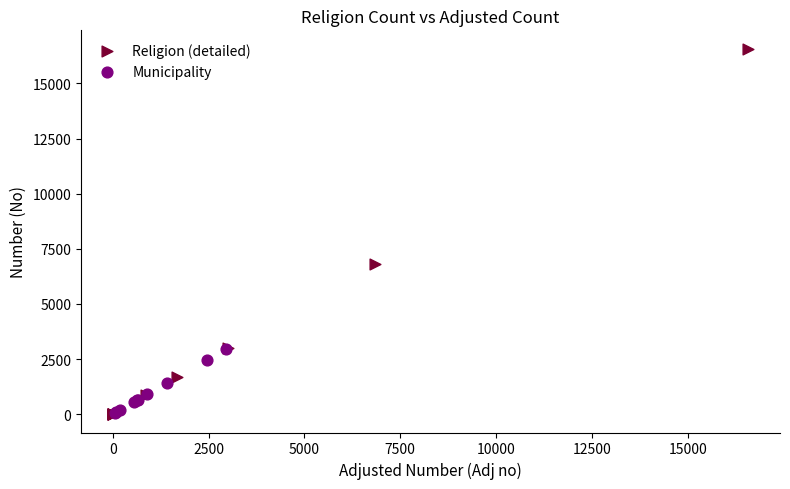

Which series has the largest Y range (max minus min)?

Religion (detailed)